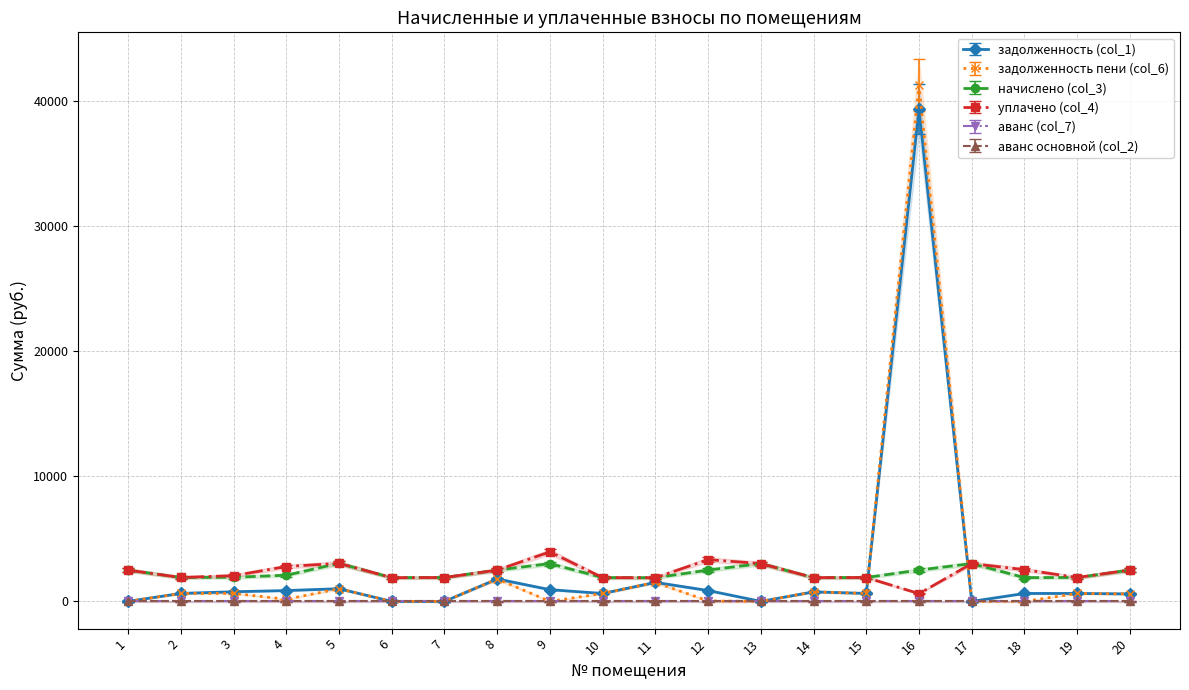

At which category is the sum across all series the highest?

16